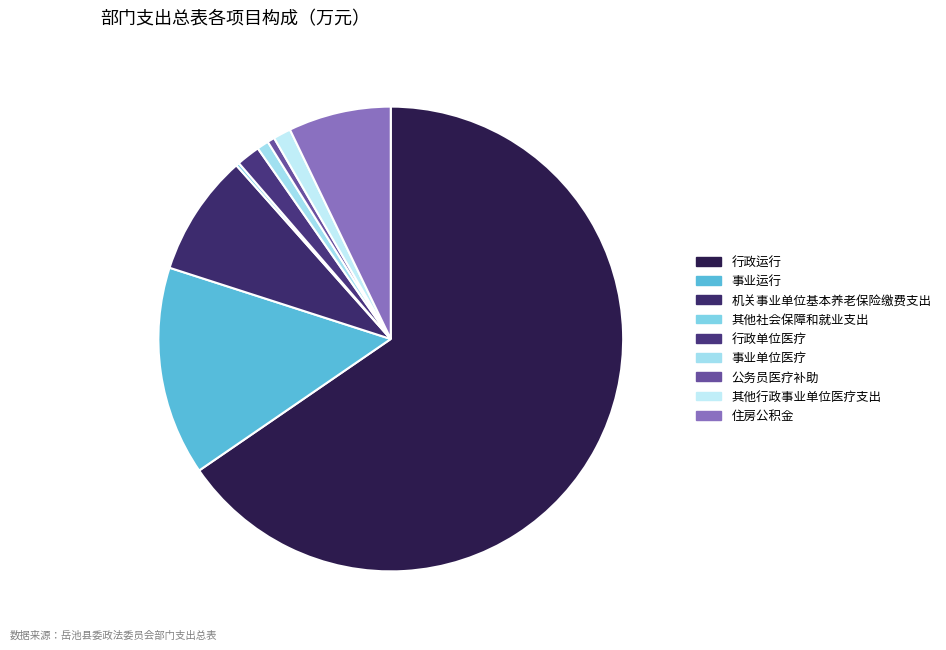

What is the ratio of the value at 事业运行 to the value at 机关事业单位基本养老保险缴费支出?

1.7